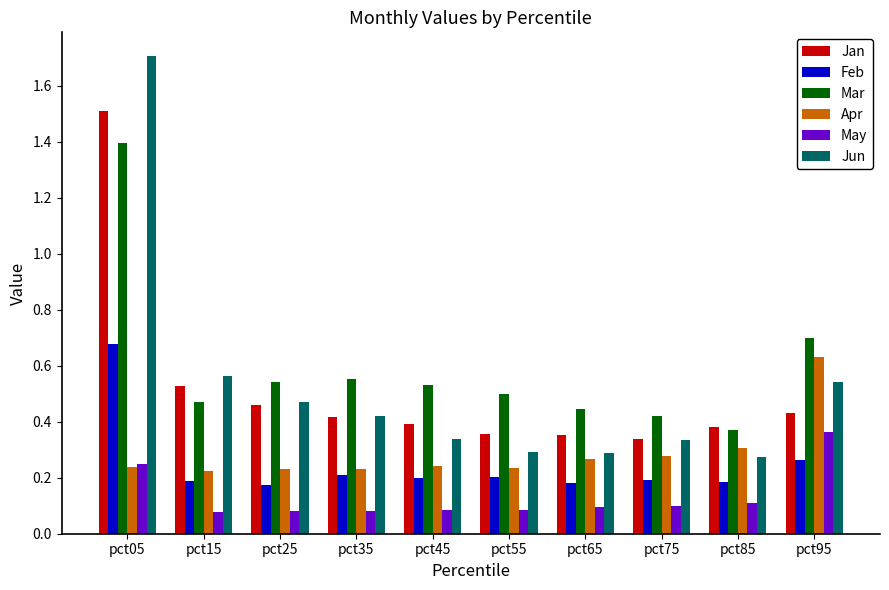

What is the total value across all series at pct35?

1.9